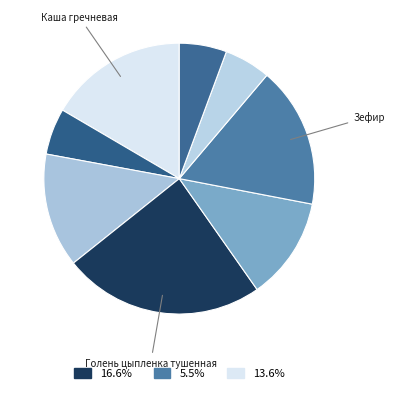

How many slices are in this pie chart?

8